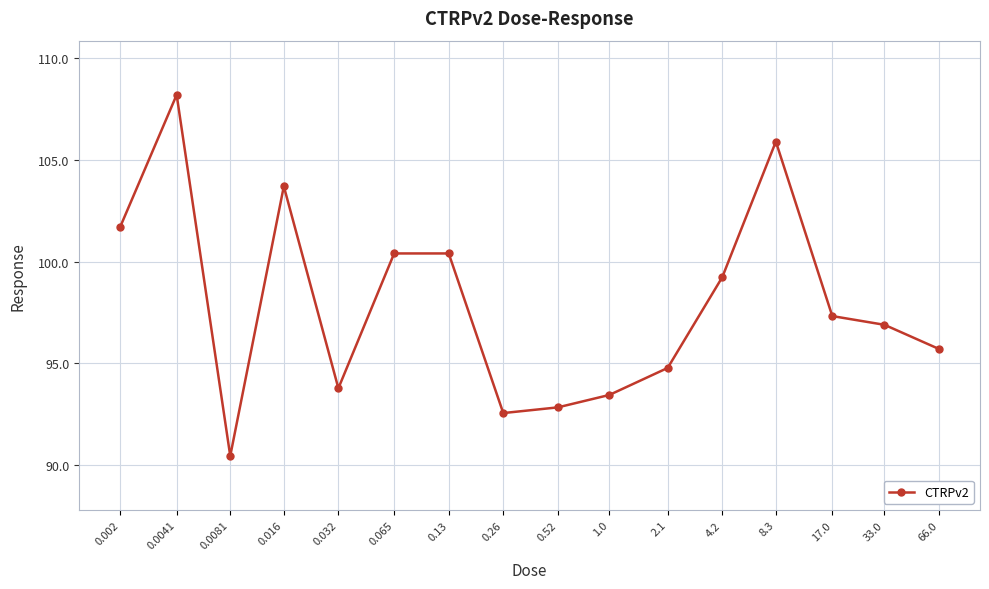

Does the chart display data point markers on the line(s)?

Yes